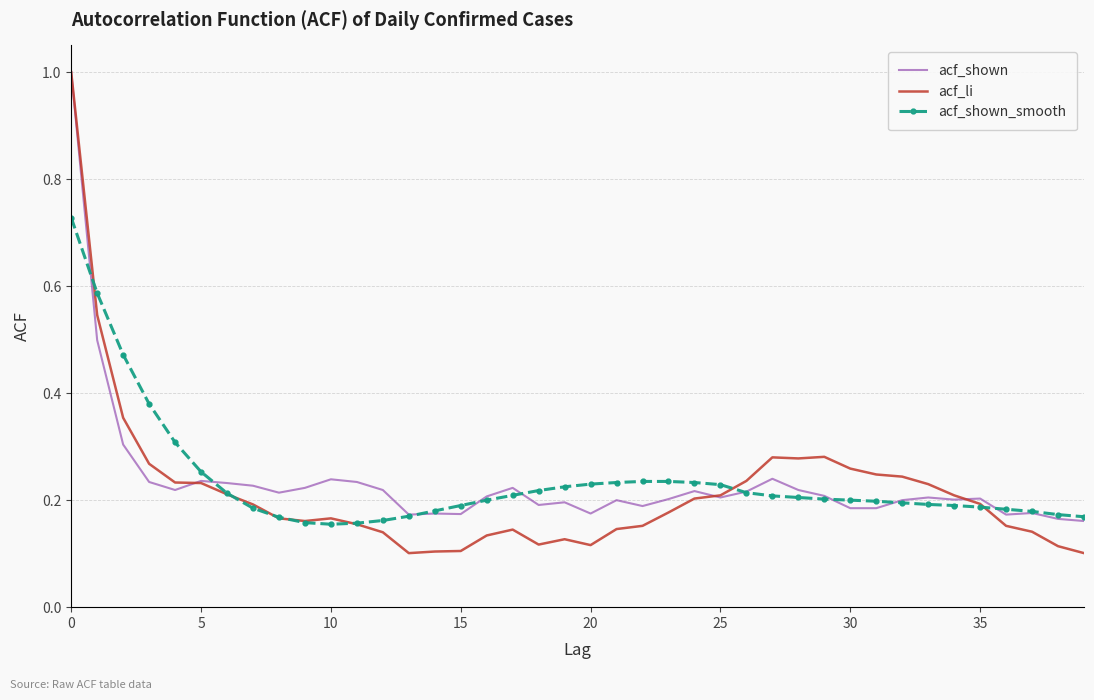

What is the greatest value displayed?

1.0